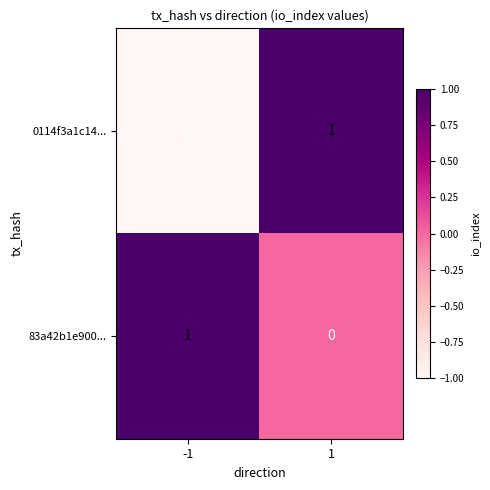

Reading left to right, transcribe all the data shown in this chart.

0114f3a1c14...: -1	1
83a42b1e900...: 1	0